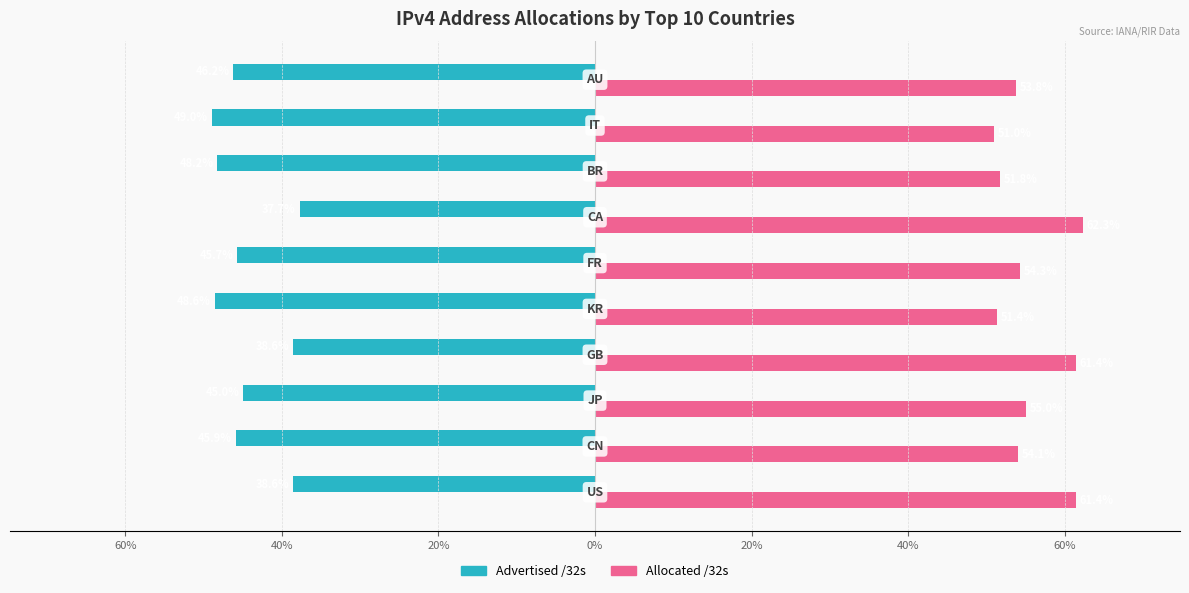

What are all the series names shown in the legend?

Advertised /32s, Allocated /32s